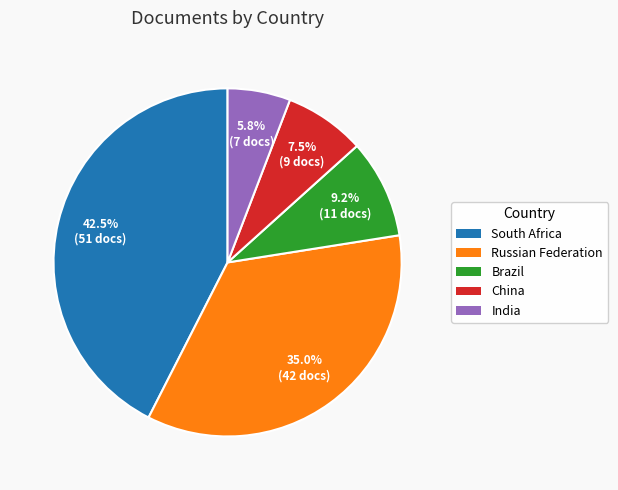

Which slice is the smallest?

India